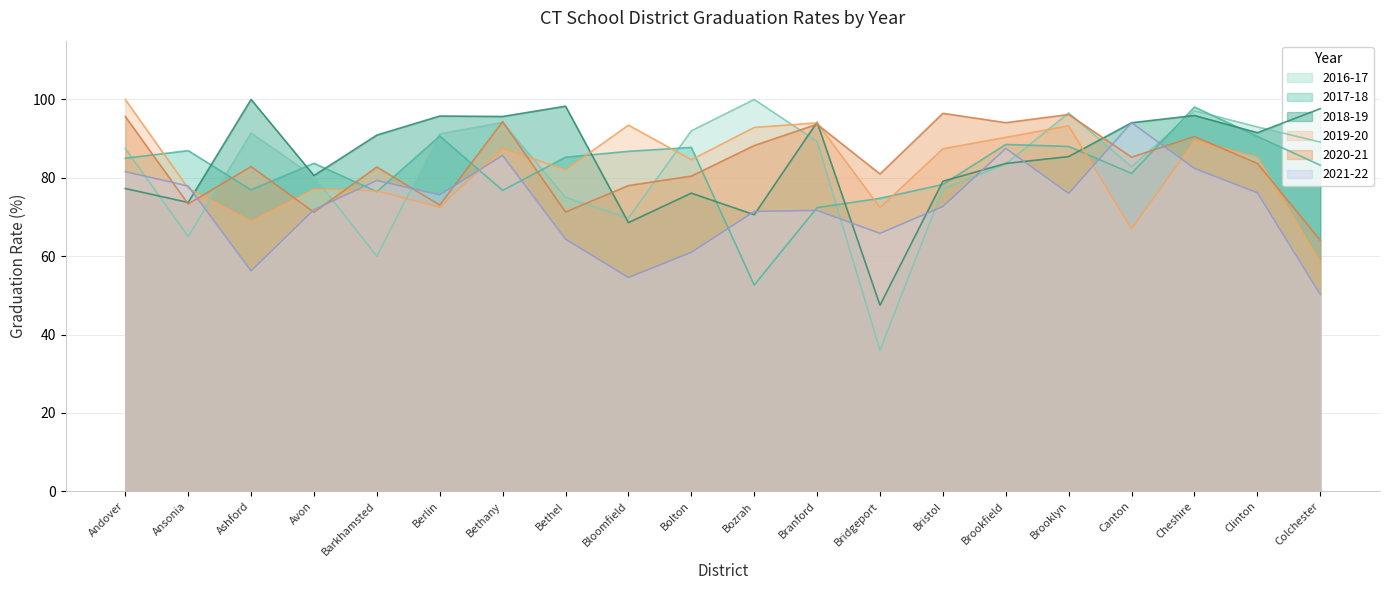

Between Bridgeport and Colchester, which series saw the biggest shift?

2016-17